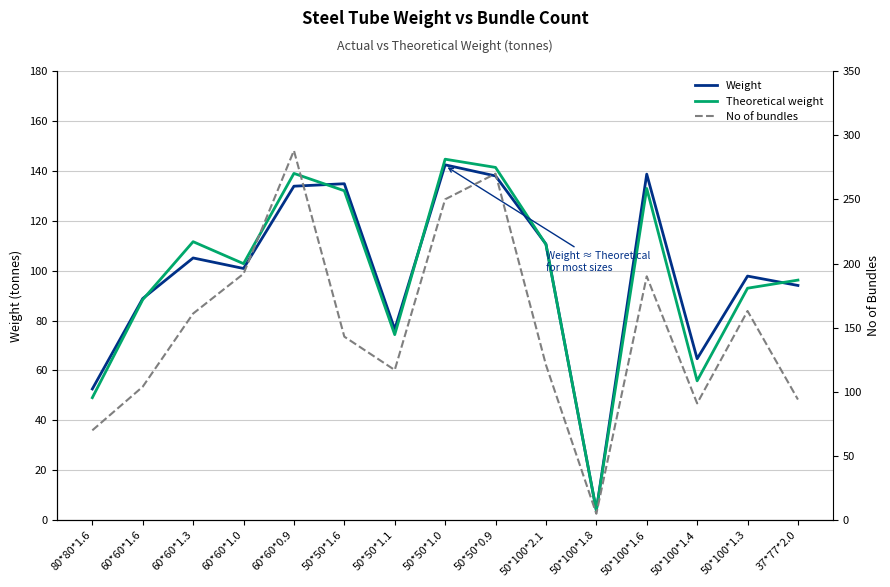

The value of Theoretical weight at 50*100*1.4 is 34.2. True or false?

False